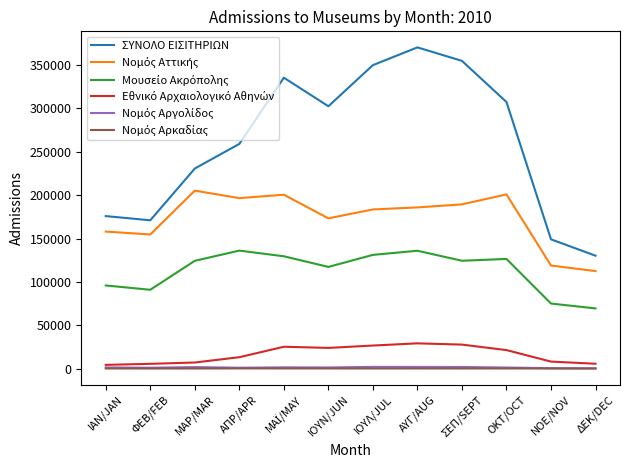

Is it true that ΣΥΝΟΛΟ ΕΙΣΙΤΗΡΙΩΝ equals 347950 at ΑΠΡ/APR?

False